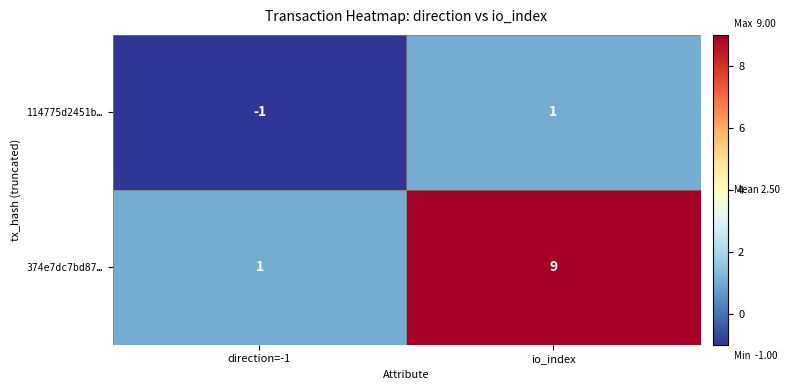

At how many categories does at least one series exceed 4?

1